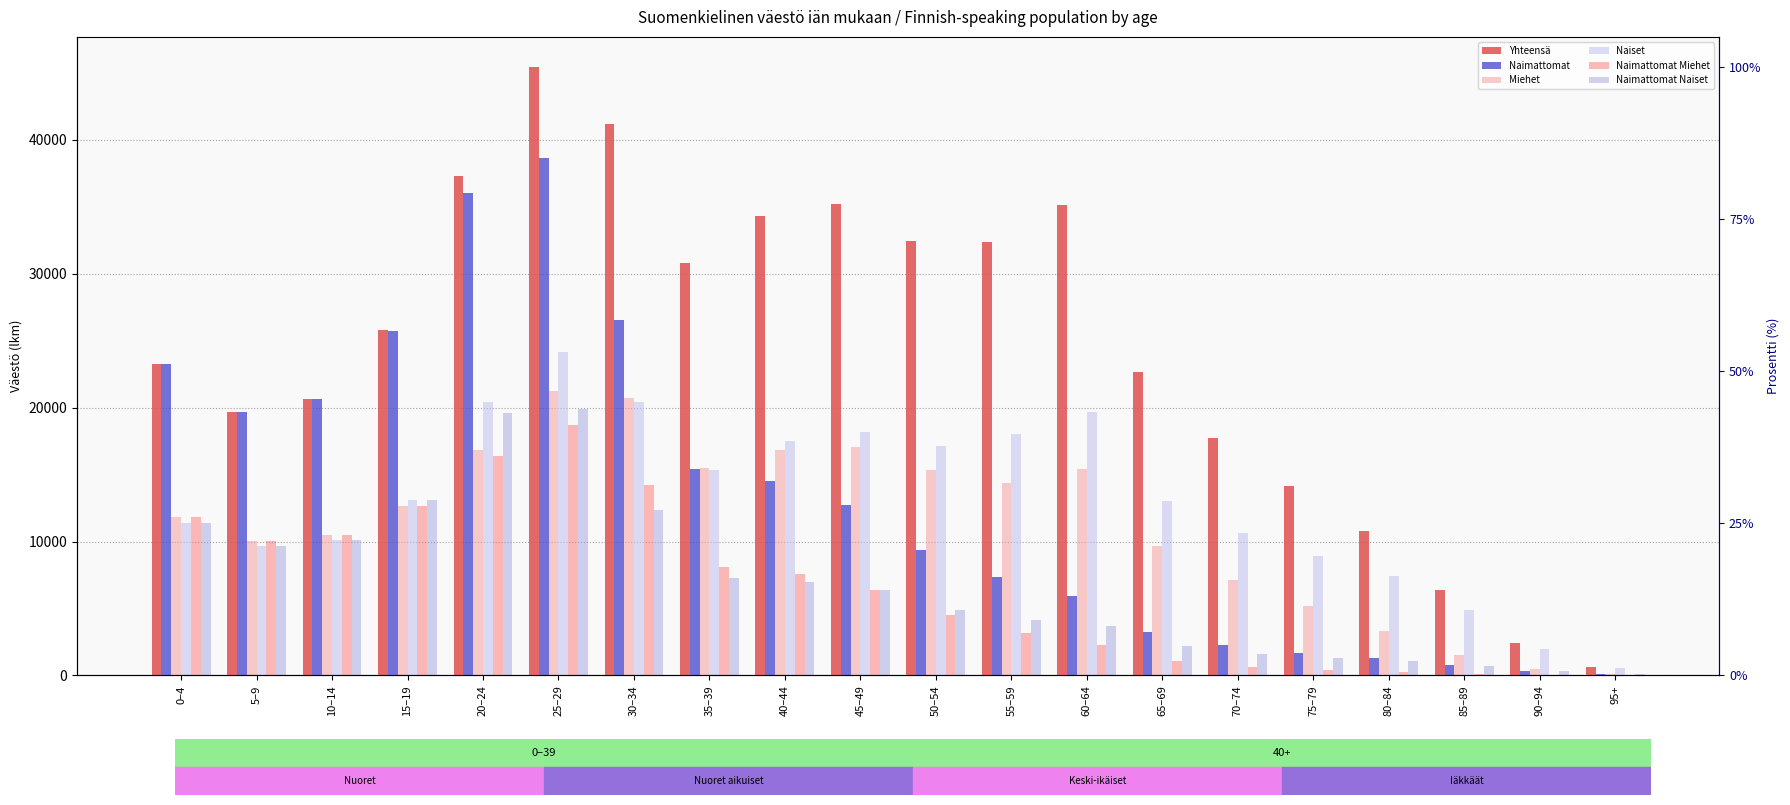

At how many categories does at least one series exceed 27662?

9